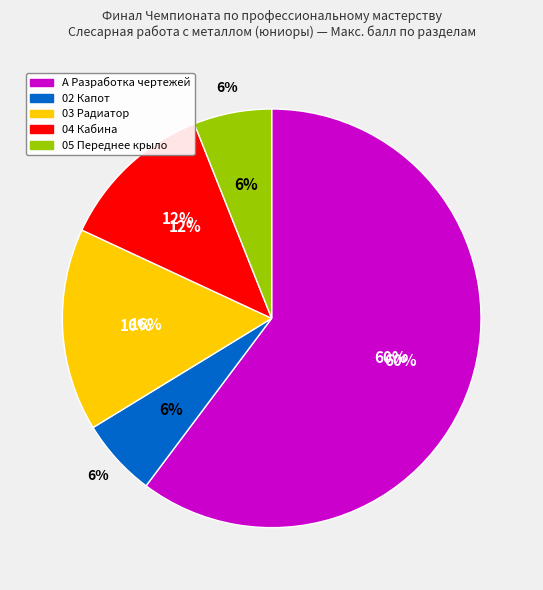

How many segments does this pie chart have?

5